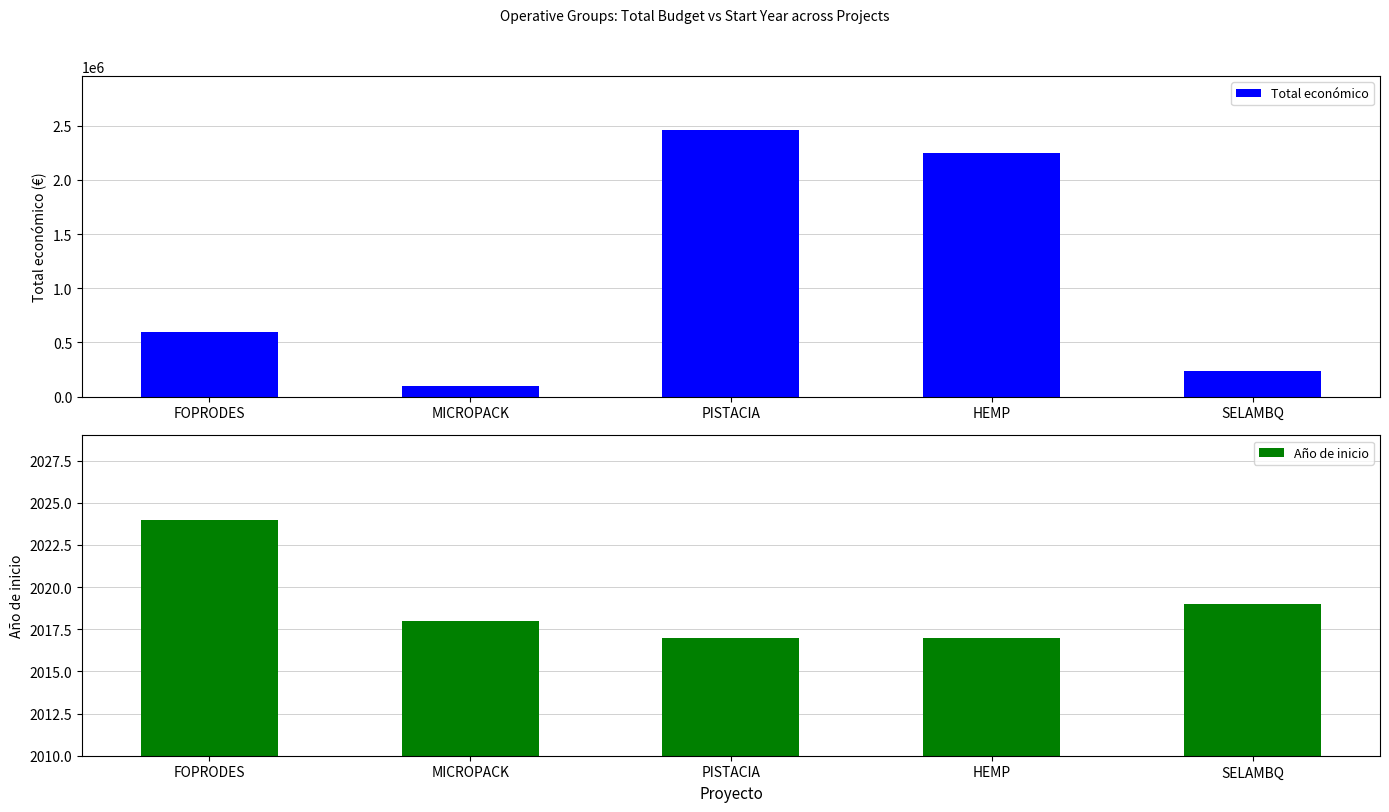

What is the label of the 3rd bar from the right?

PISTACIA